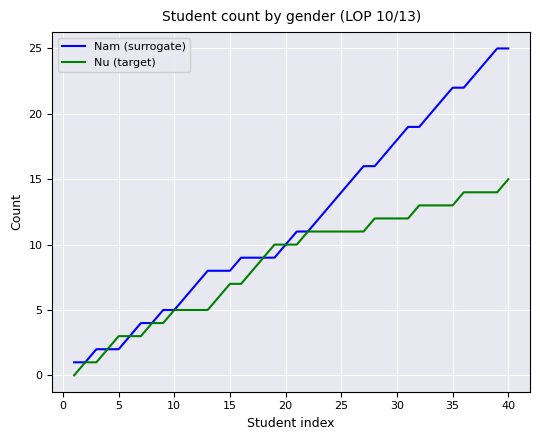

What is the lowest value of the Nam (surrogate) series?

1